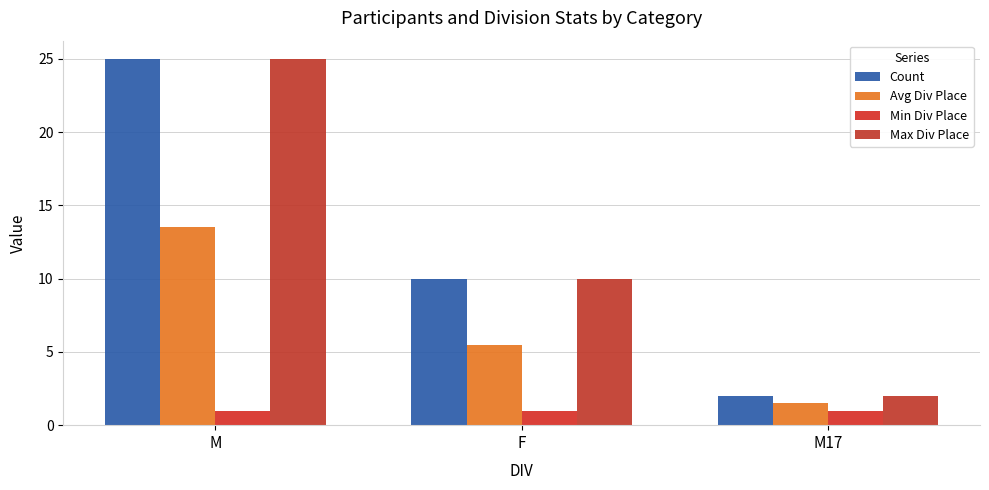

Which category has the highest value across all series?

M